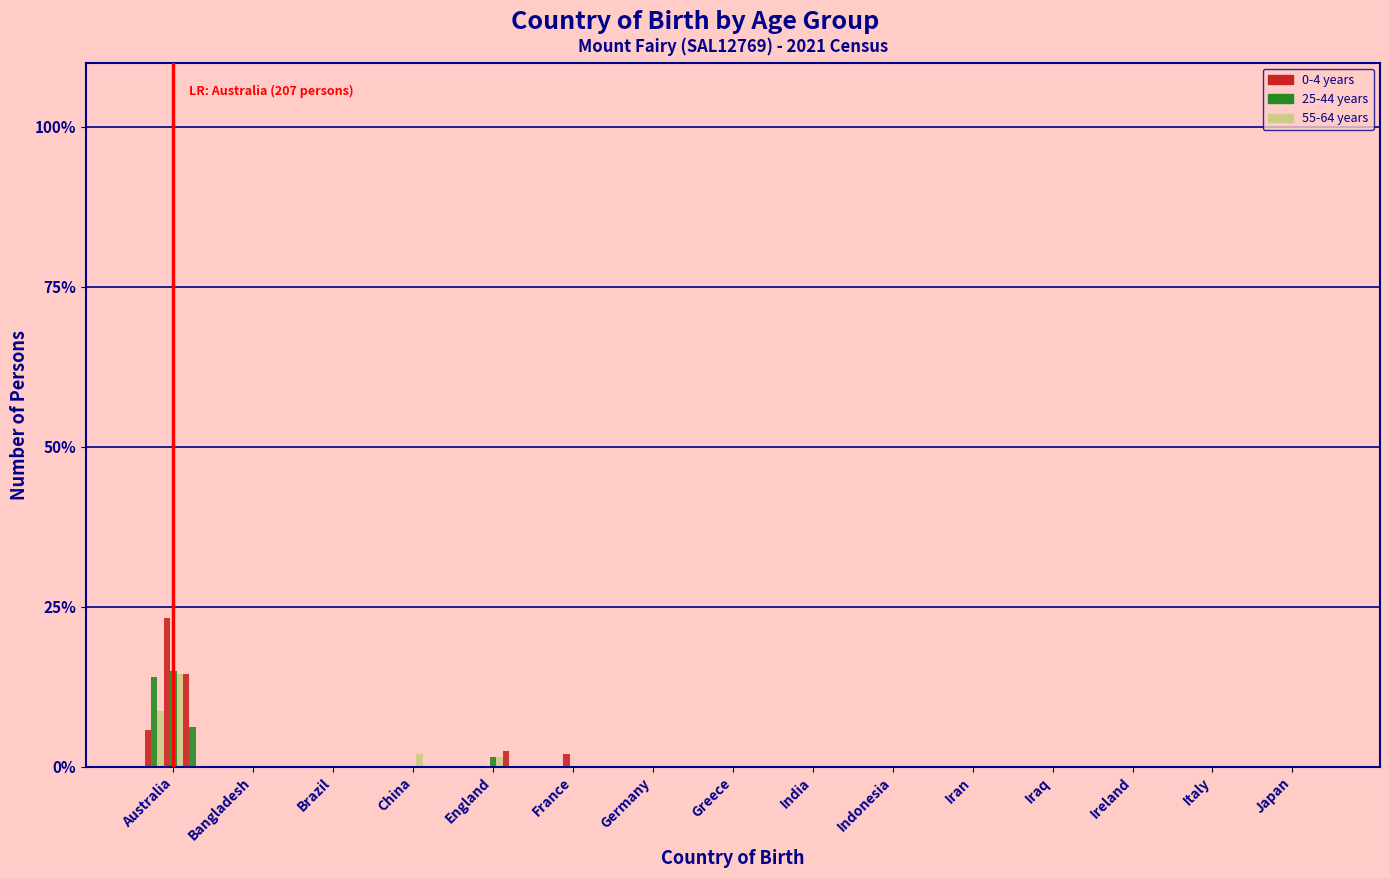

How many groups of bars are there?

15